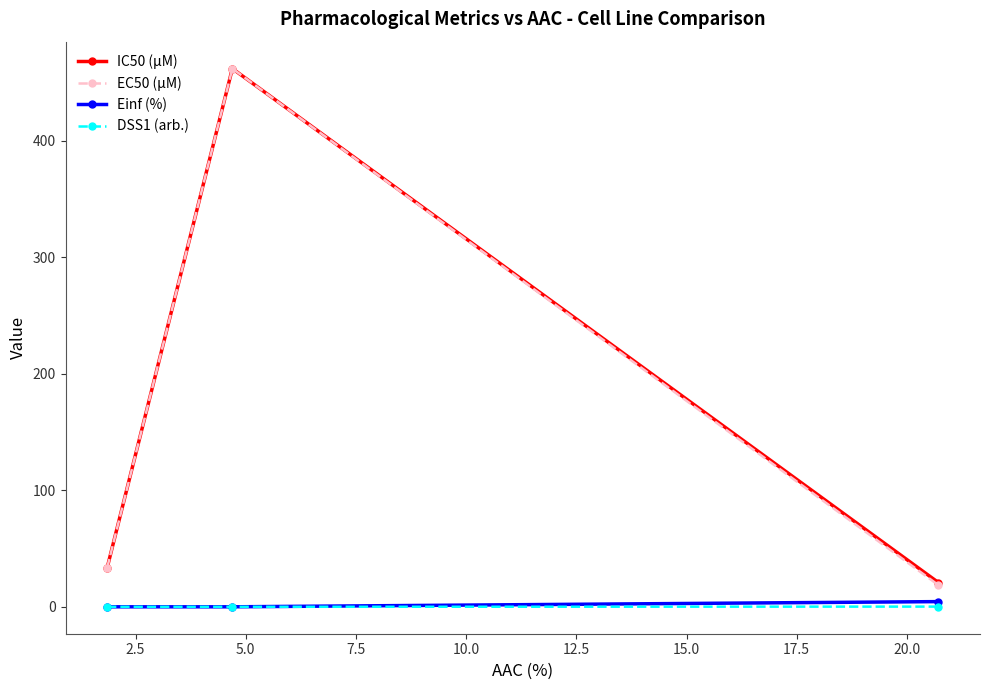

What is the value of the EC50 (µM) point at the 2nd from the left?

462.0